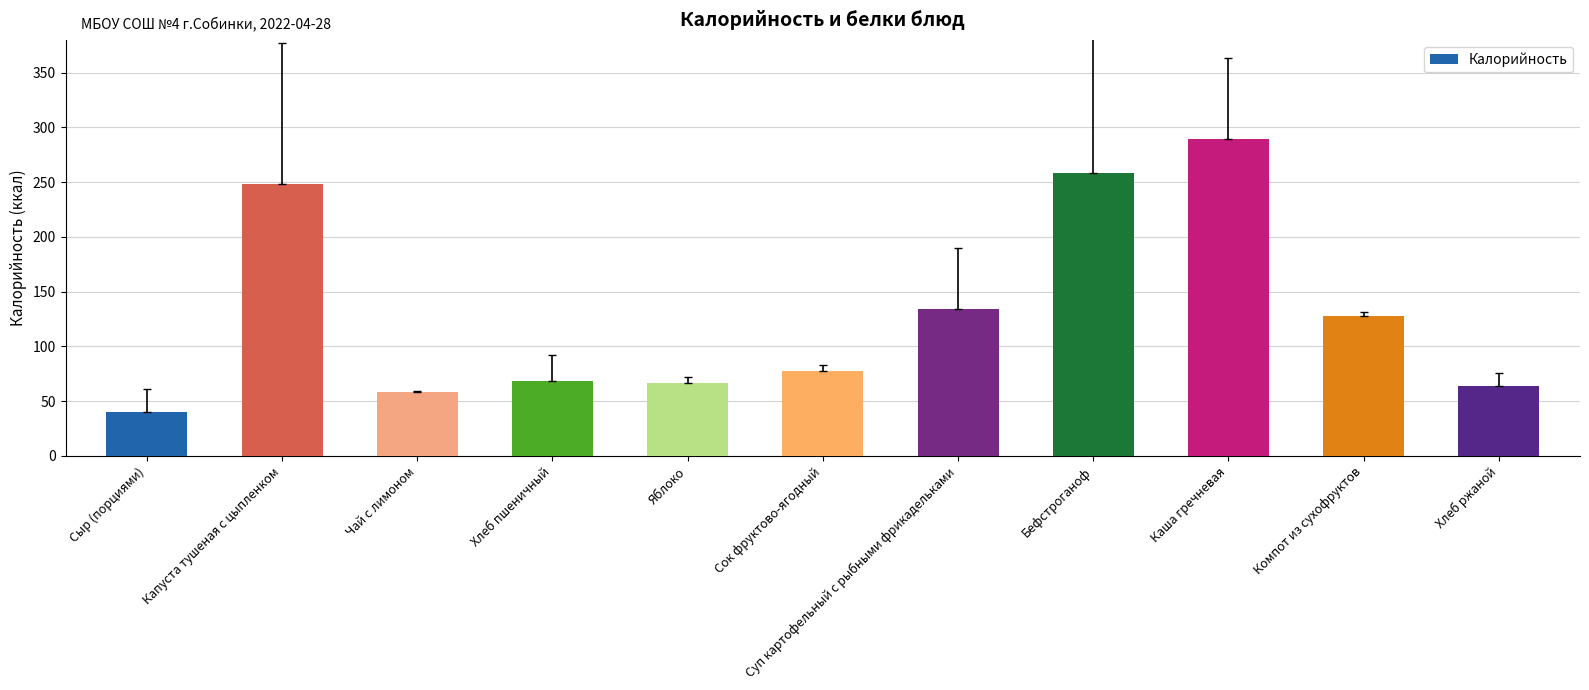

Is it true that the value at Компот из сухофруктов is 127.8?

True